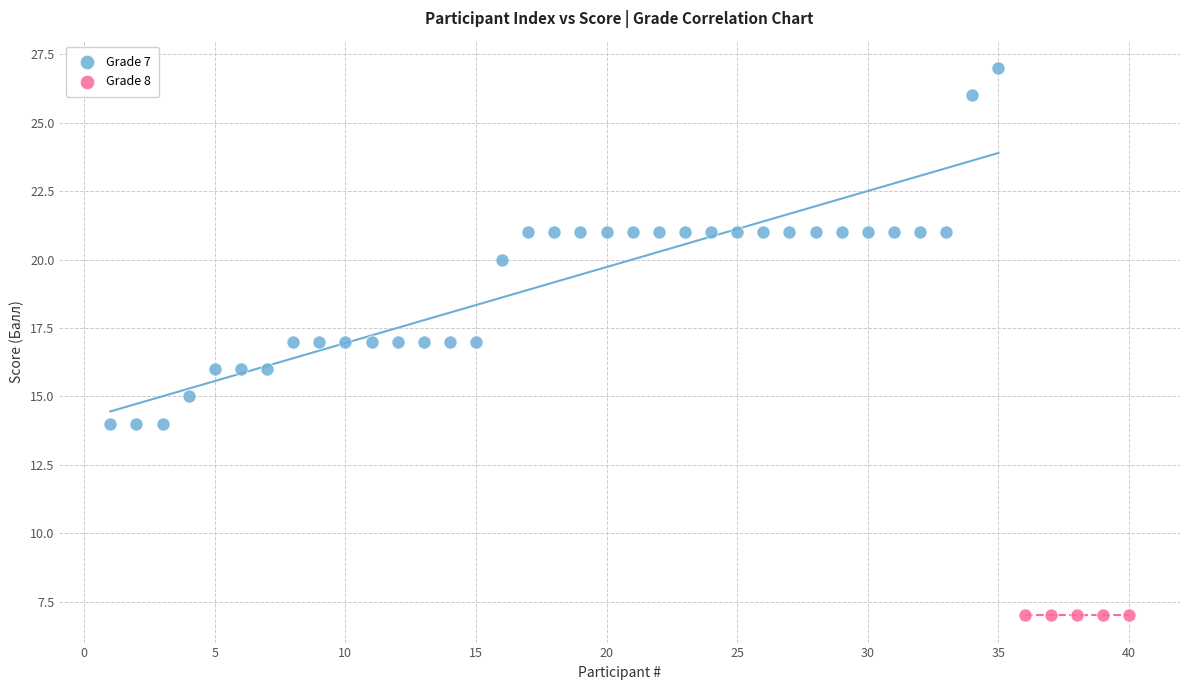

Which series contains the lowest Y value?

Grade 8